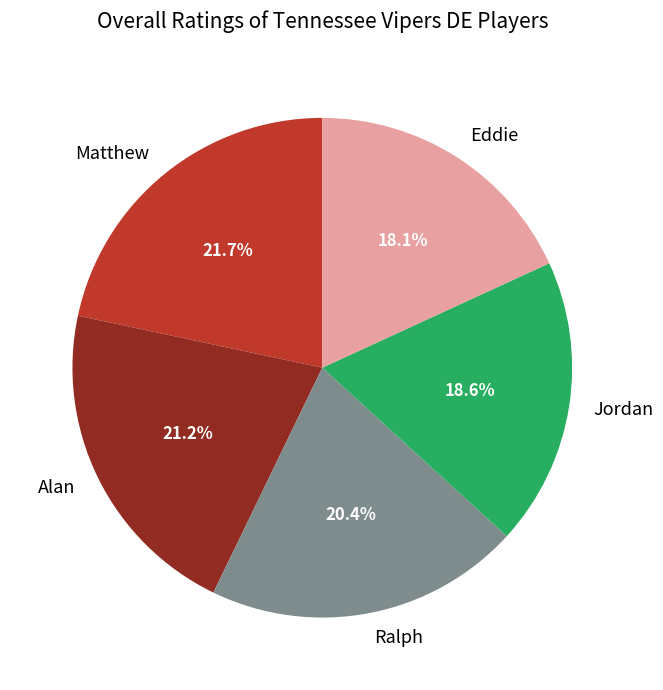

Does Ralph represent more than half of the total?

No